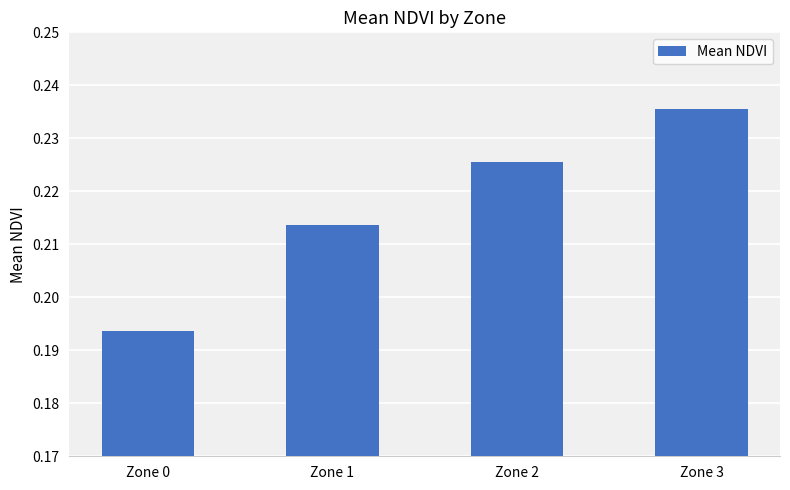

Rank the categories by value from lowest to highest.

Zone 0, Zone 1, Zone 2, Zone 3